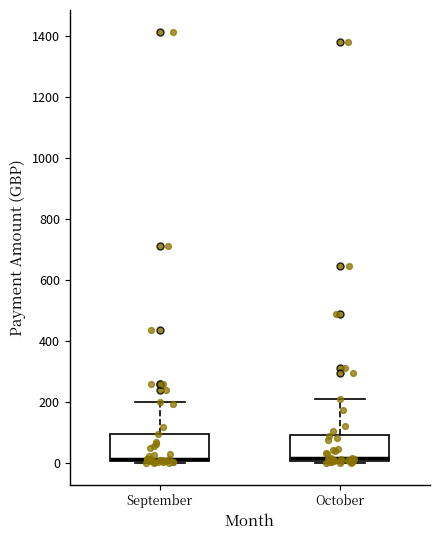

Where is the lower edge of the box for September on the y-axis? The values are not printed on the chart, so give them approximately, as read against the axis.

0